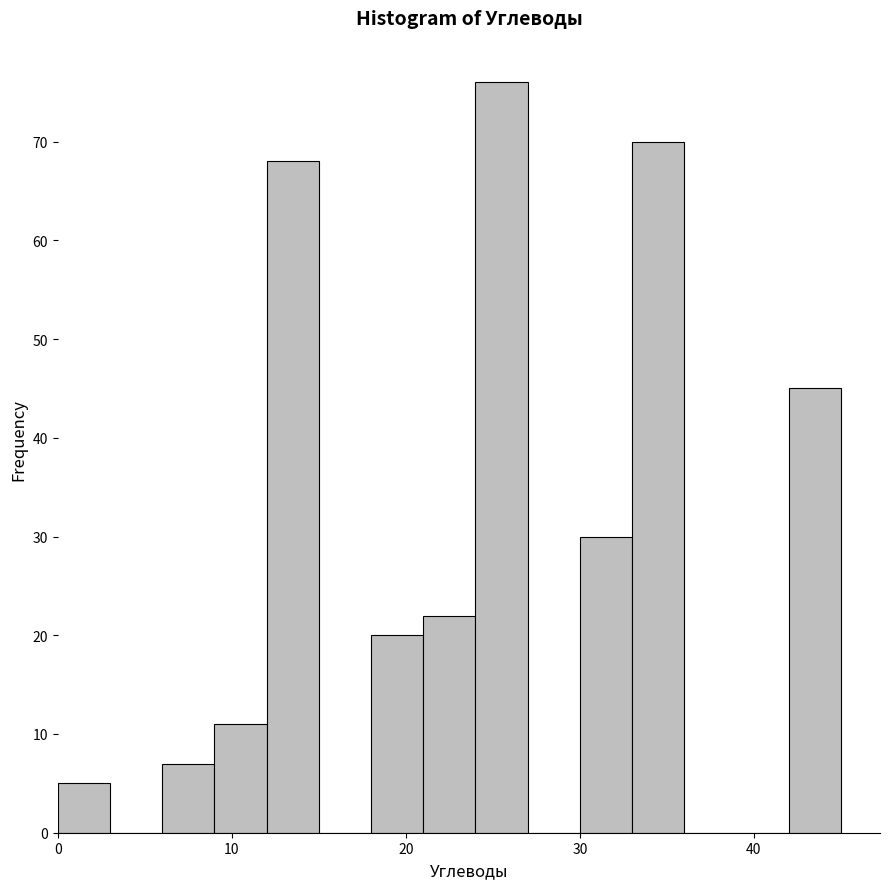

Around what value on the x-axis is the tallest bar? Give the approximate position of its centre, as read against the axis.

26